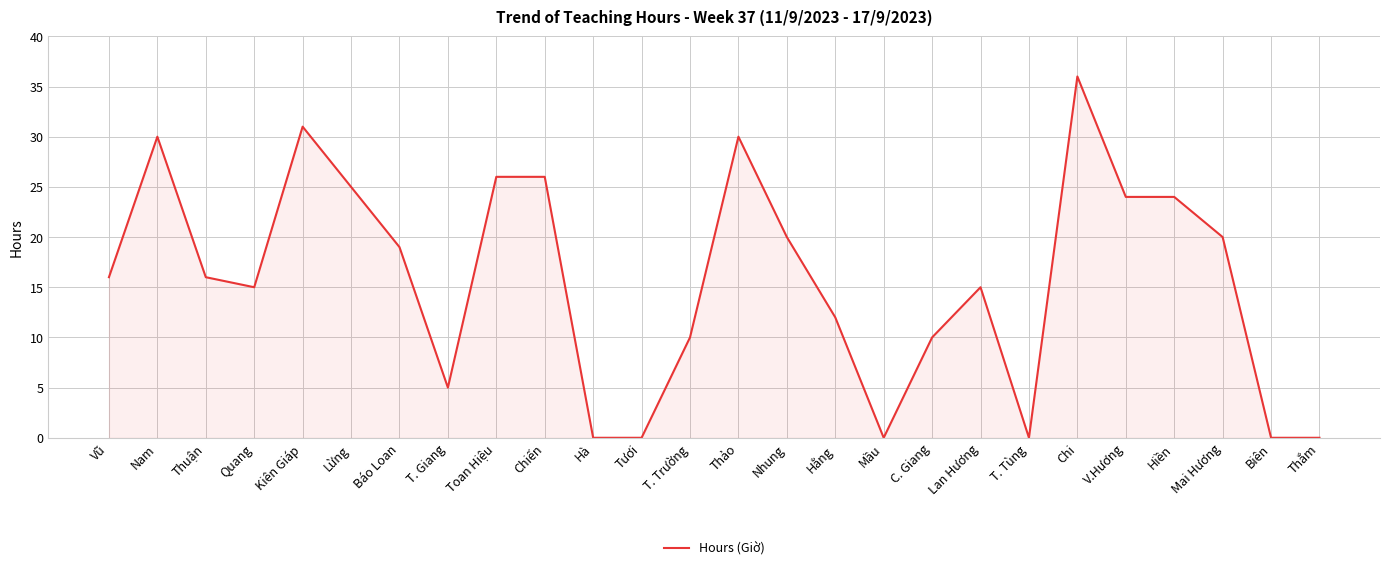

The chart shows a value of 32 at Mai Hương. True or false?

False